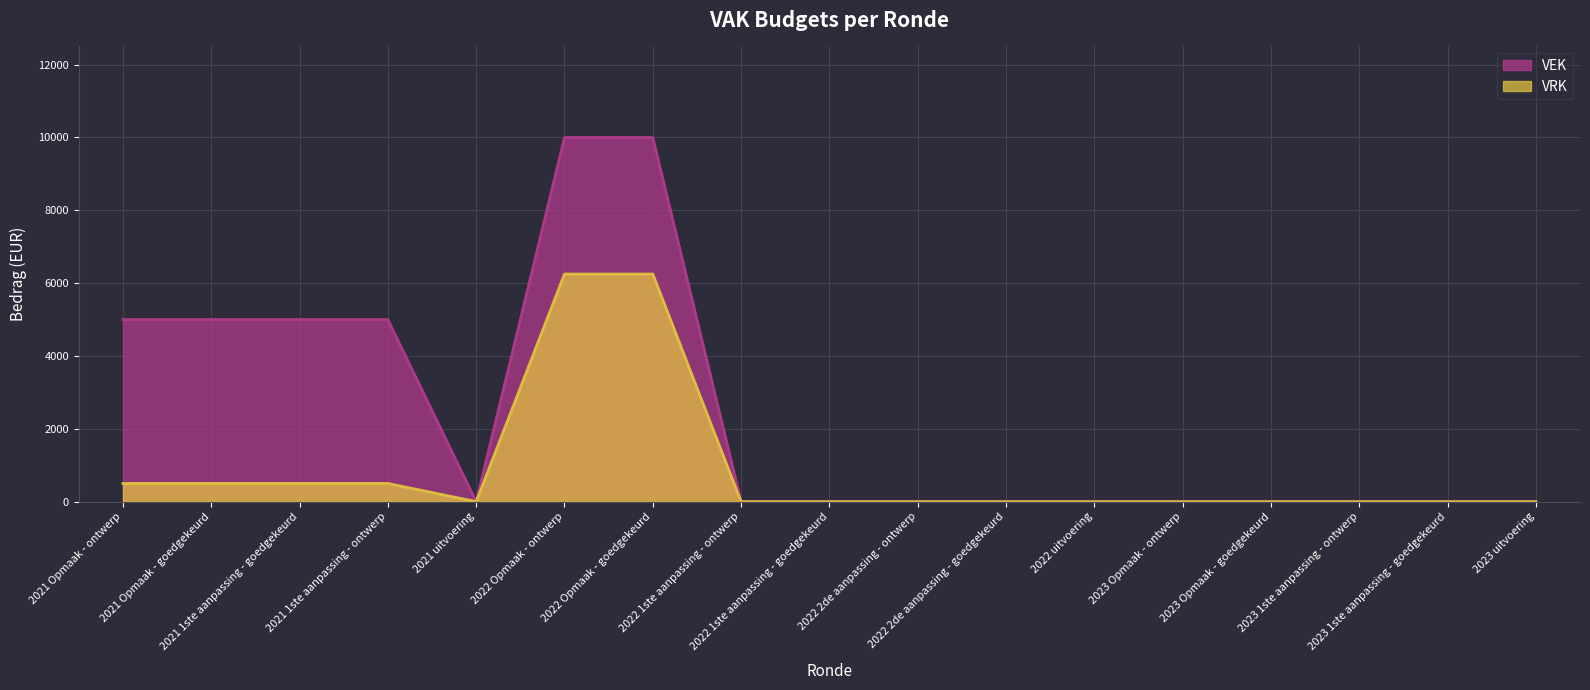

Reading left to right, what are all the values shown in this chart?

VEK: 5000	5000	5000	5000	0	10000	10000	0	0	0	0	0	0	0	0	0	0
VRK: 500	500	500	500	0	6250	6250	0	0	0	0	0	0	0	0	0	0